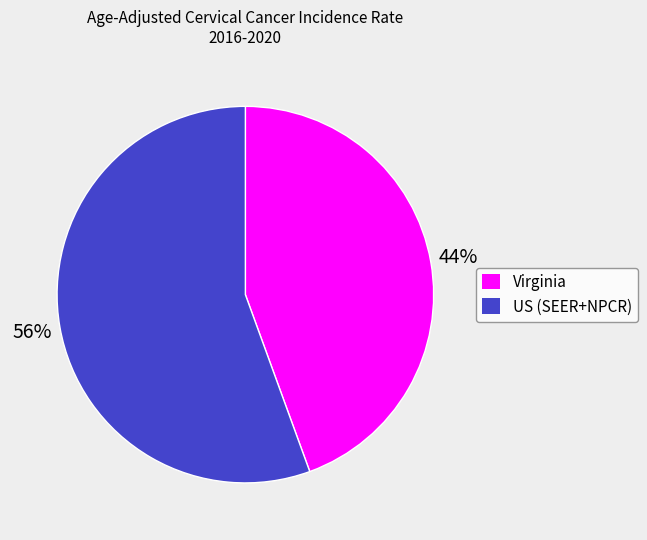

Is the sum of US (SEER+NPCR) and Virginia greater than half?

Yes